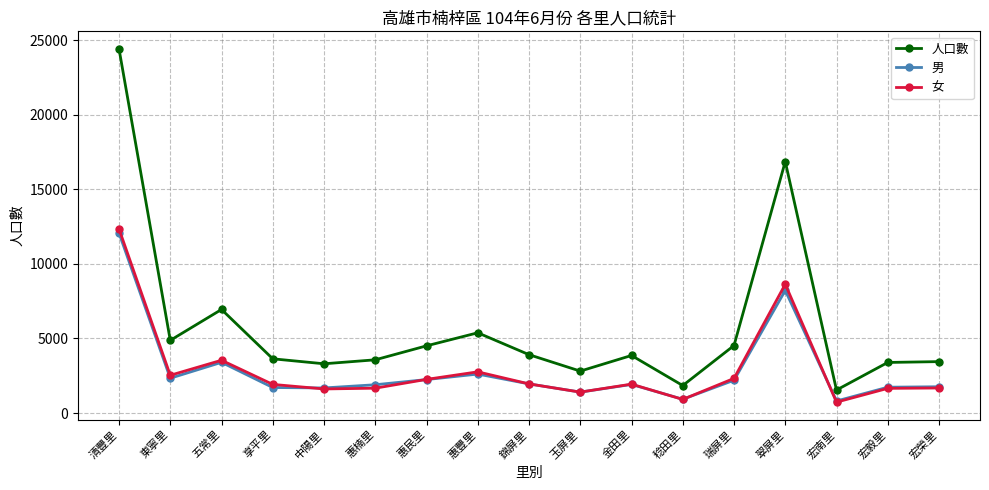

How many lines are shown in the chart?

3